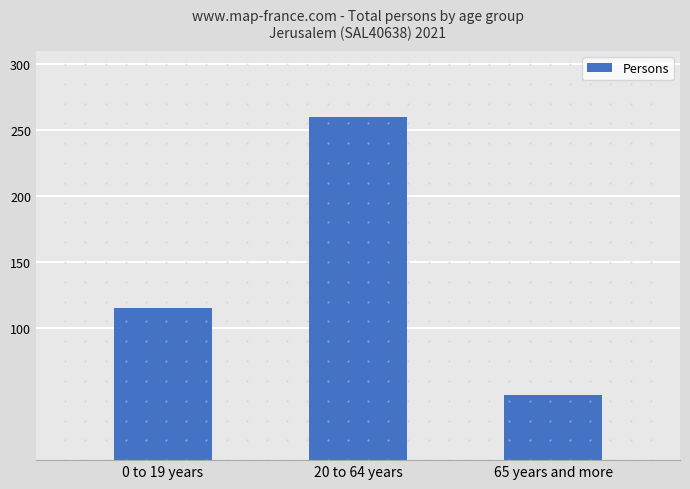

List the labels in order of value, smallest first.

65 years and more, 0 to 19 years, 20 to 64 years